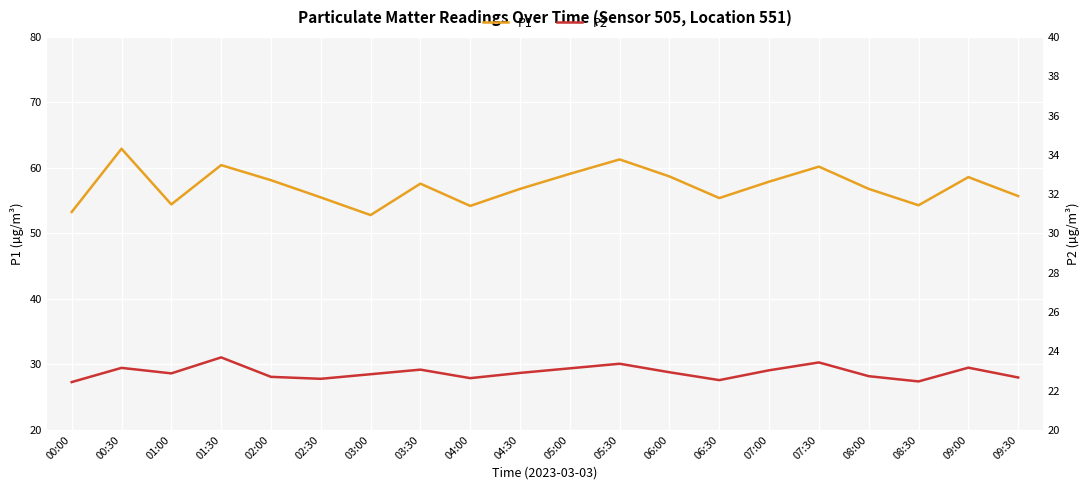

List the labels in order of P1 value, largest first.

00:30, 05:30, 01:30, 07:30, 05:00, 06:00, 09:00, 02:00, 07:00, 03:30, 04:30, 08:00, 09:30, 02:30, 06:30, 01:00, 08:30, 04:00, 00:00, 03:00